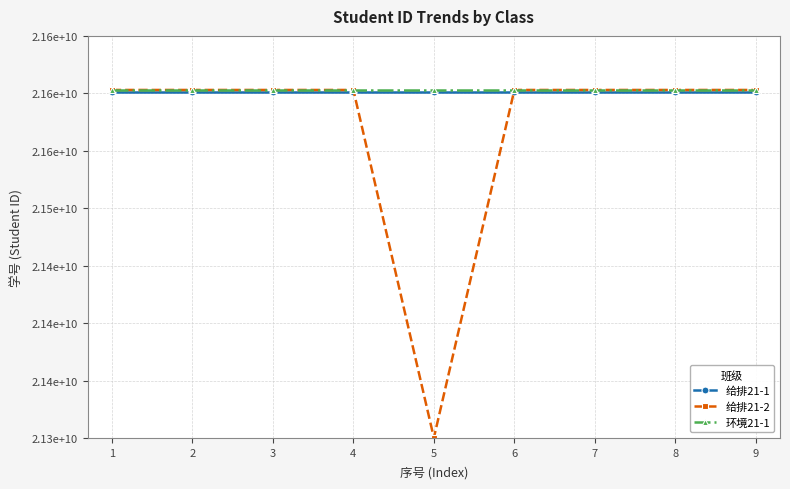

True or false: 环境21-1 and 给排21-1 intersect in this chart.

False